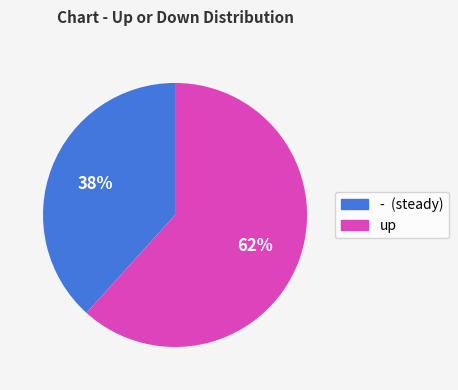

True or false: up accounts for 54% of the total.

False